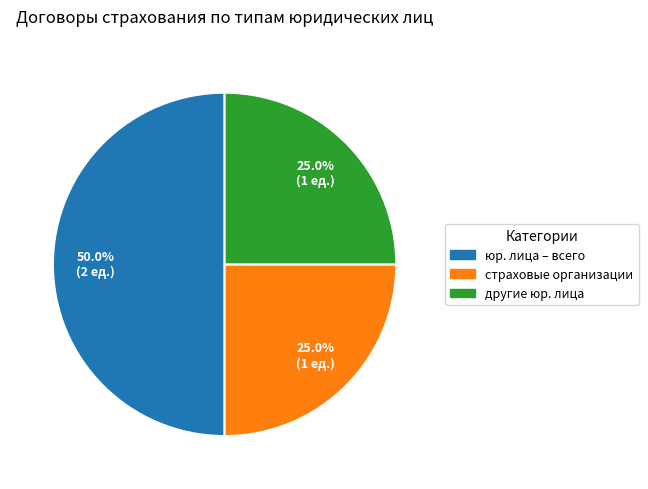

Which slice is the largest?

юр. лица – всего